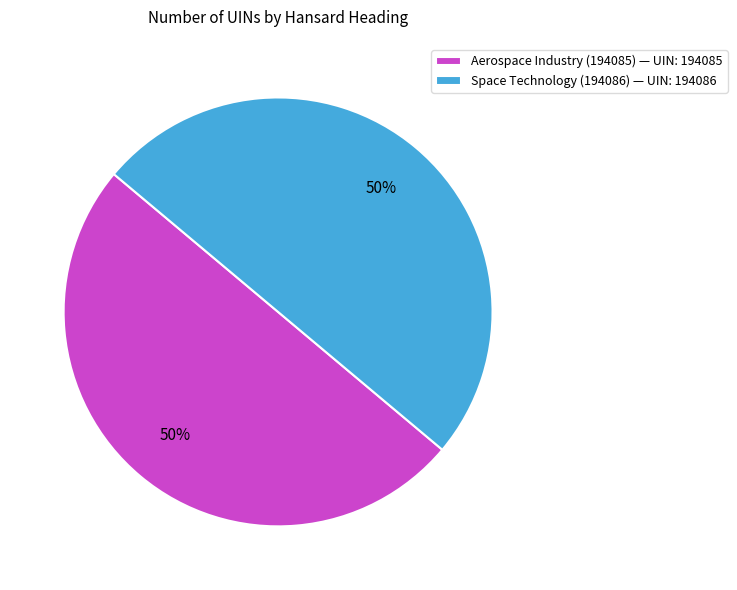

To the nearest percent, what percentage of the pie is Space Technology (194086)?

50%